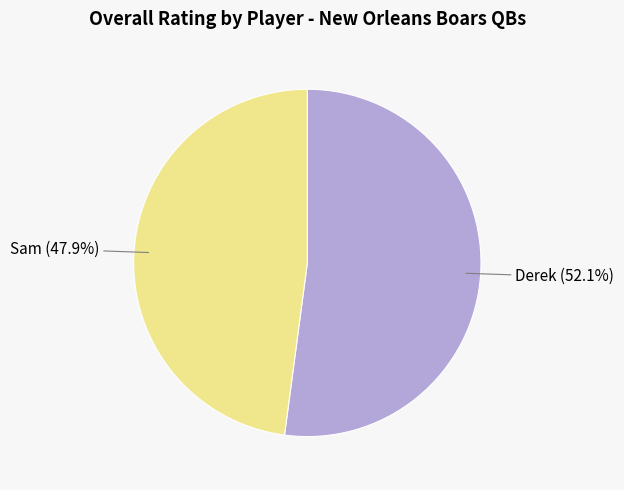

Which category accounts for the majority?

Derek